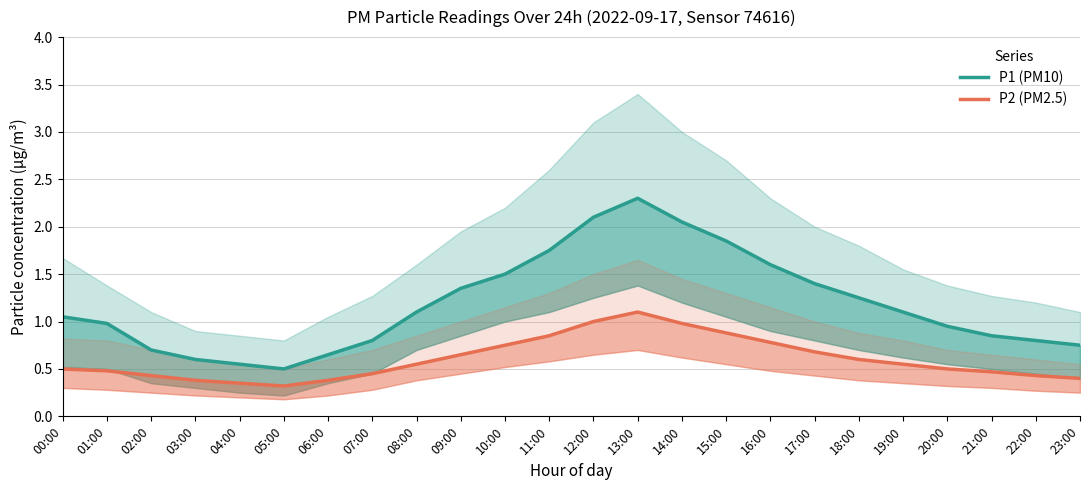

Rank the series by their maximum value, from highest to lowest.

P1 (PM10), P2 (PM2.5)